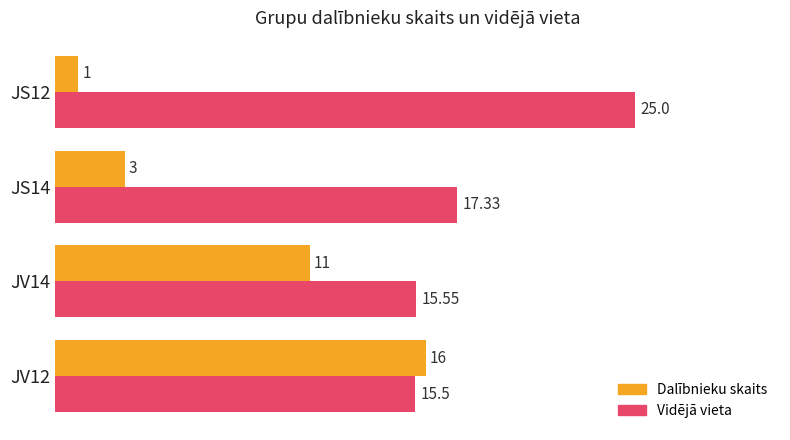

At which category is the sum across all series the highest?

JV12